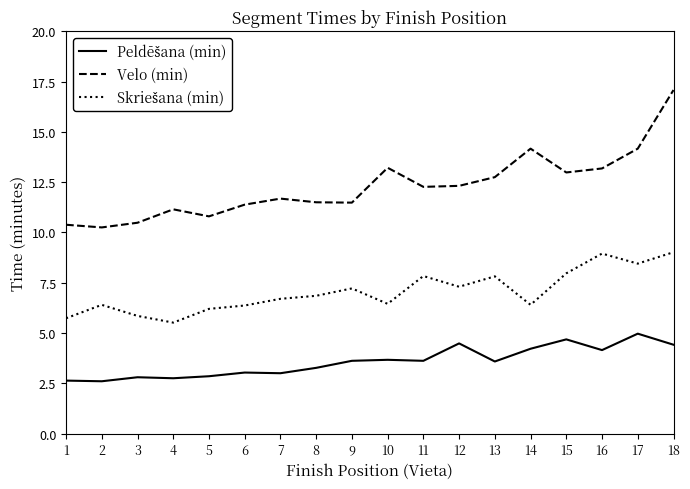

True or false: Velo (min) has a value of 19.9 at 10.

False